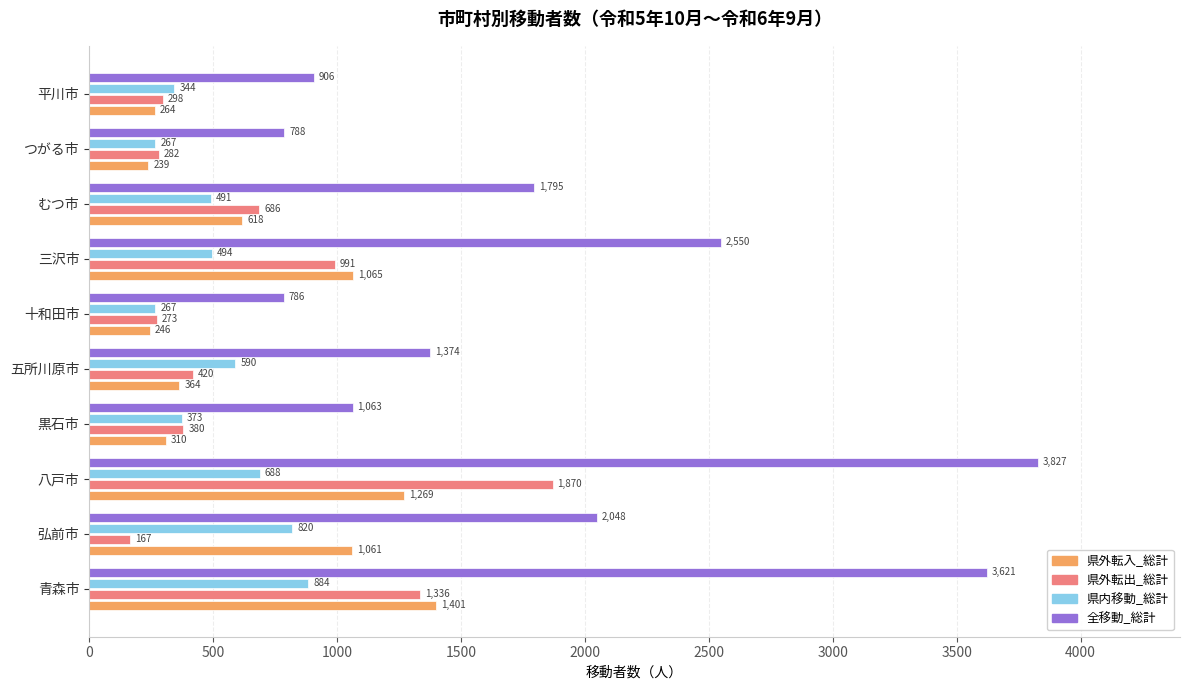

What is the average value of the 県外転入_総計 series?

684